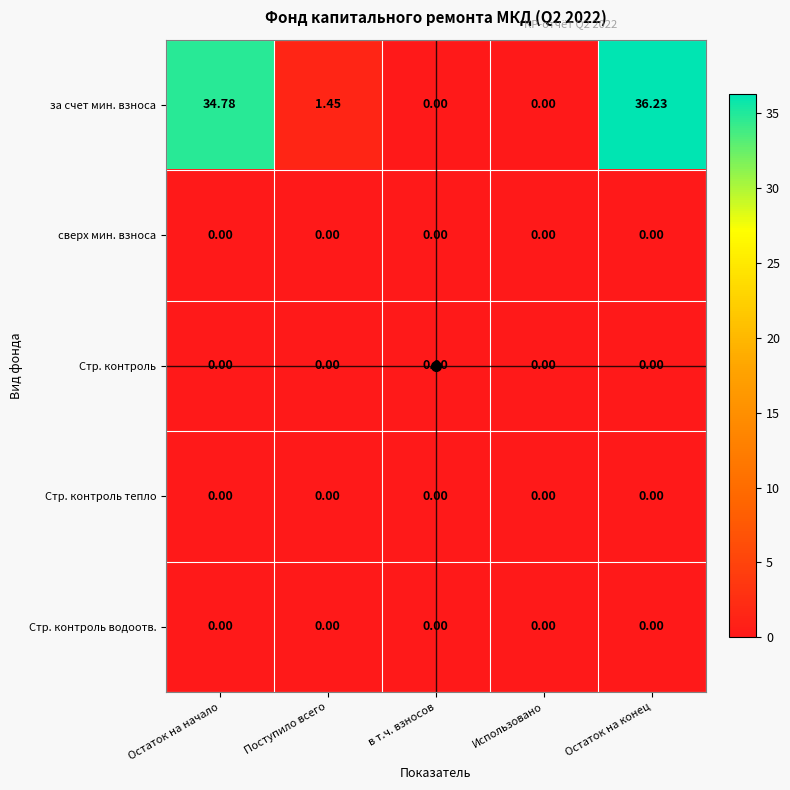

Between в т.ч. взносов and Остаток на конец, which series saw the biggest shift?

за счет мин. взноса